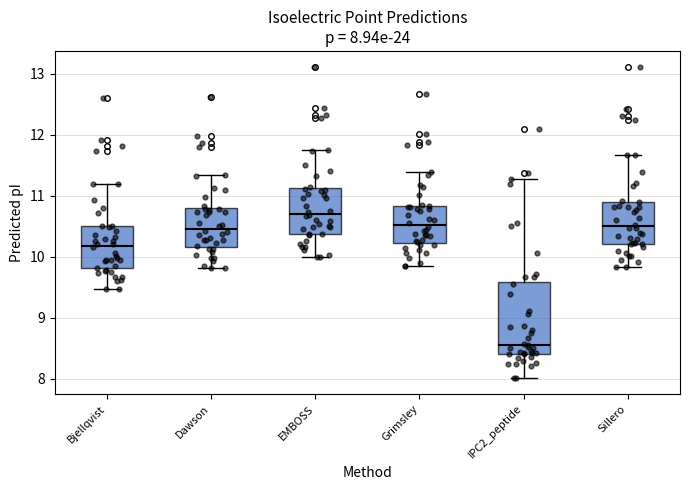

Which box has the highest median line?

EMBOSS